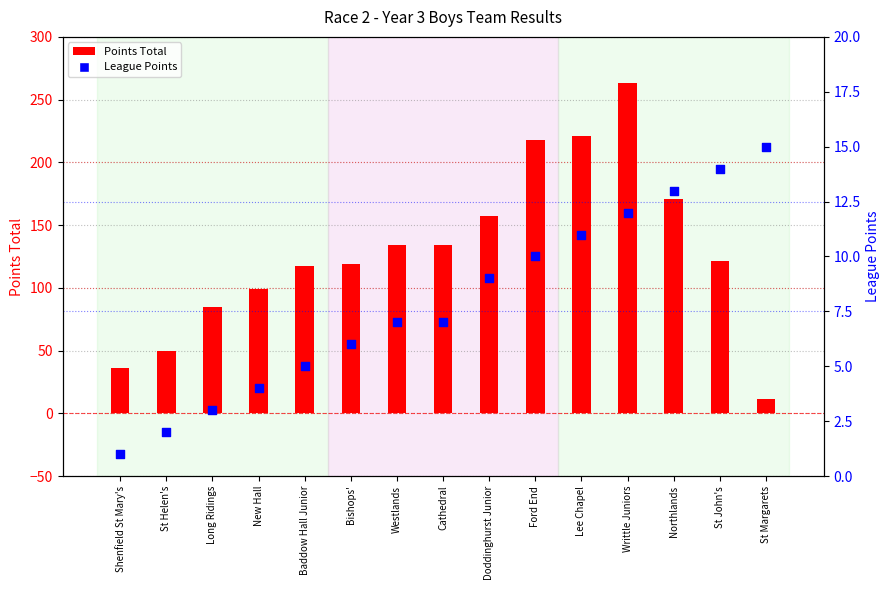

At which category is the sum across all series the highest?

Writtle Juniors